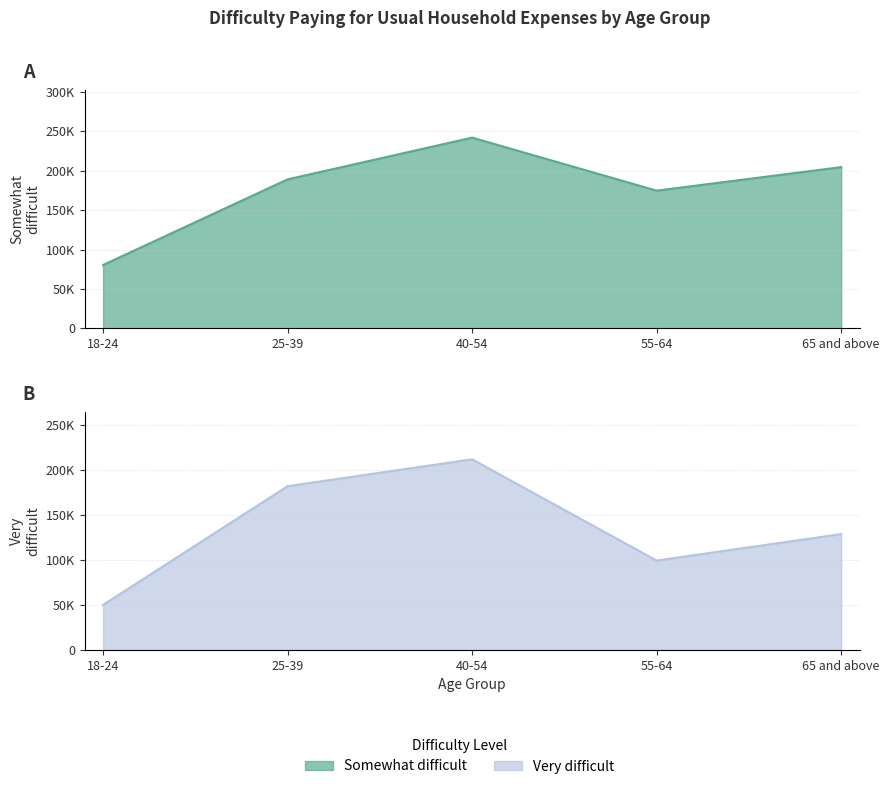

True or false: Somewhat difficult and Very difficult cross at least once.

False